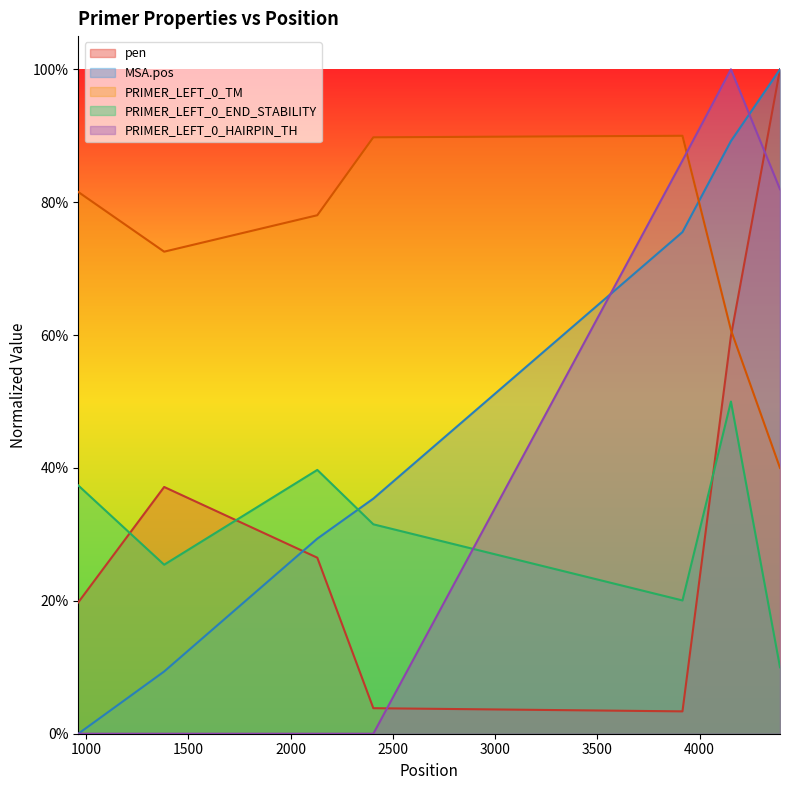

Where is PRIMER_LEFT_0_HAIRPIN_TH nearest to the value 0?

961